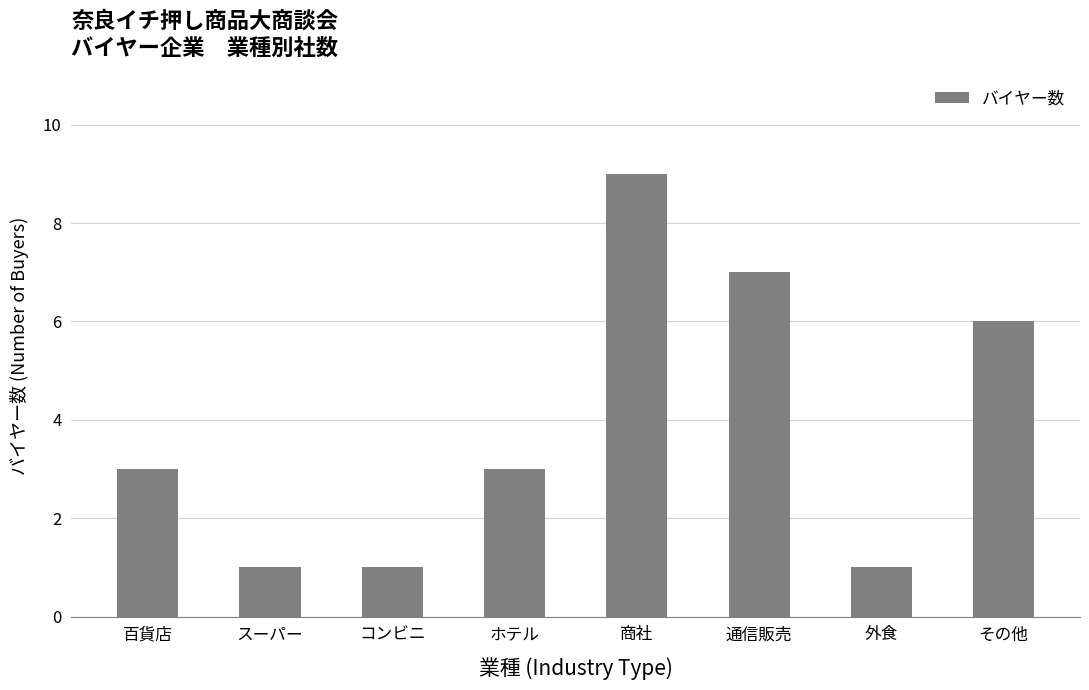

What value does the data have at ホテル?

3